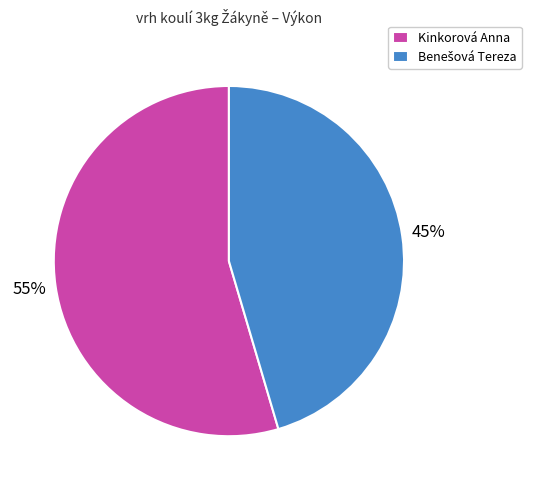

How many slices are in this pie chart?

2